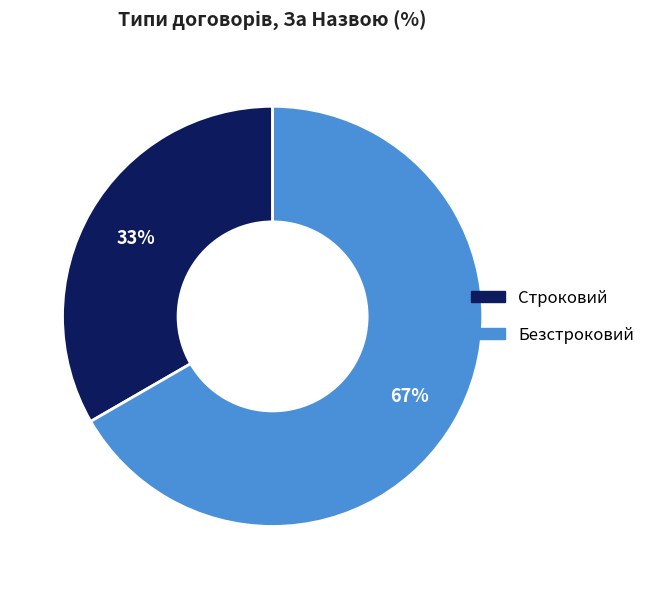

Approximately how many times larger is the value at Безстроковий compared to Строковий?

2.0